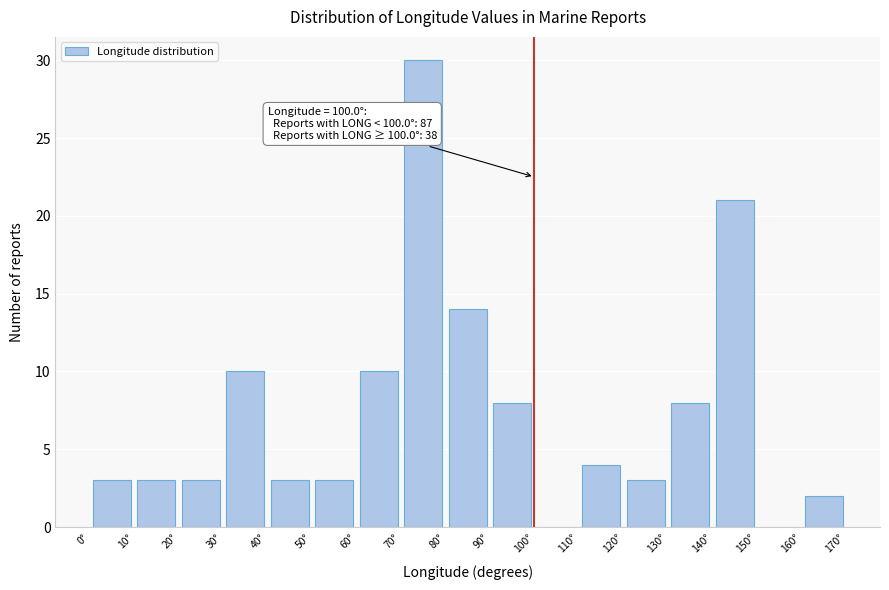

Over which range of the x-axis is the bar tallest?

70 to 80